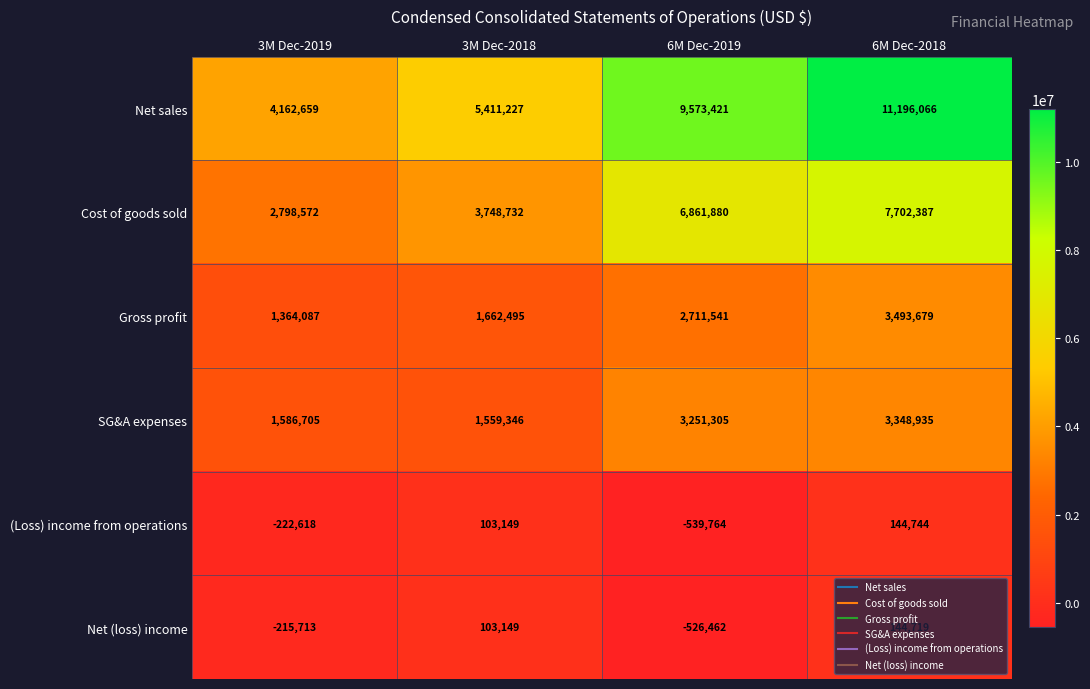

What is the average value of the Cost of goods sold series?

5277893